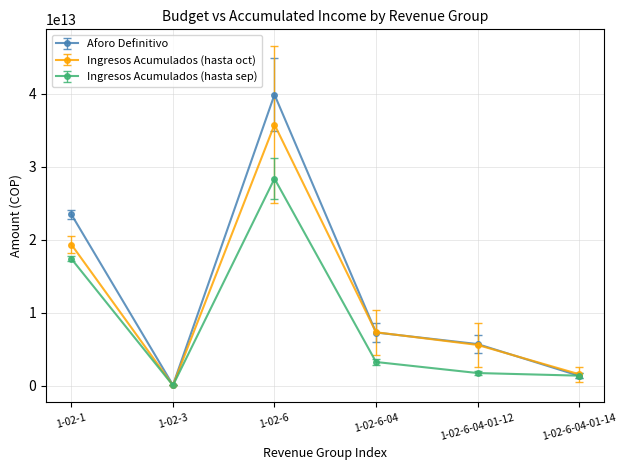

Which category has the highest value in the Aforo Definitivo series?

1-02-6